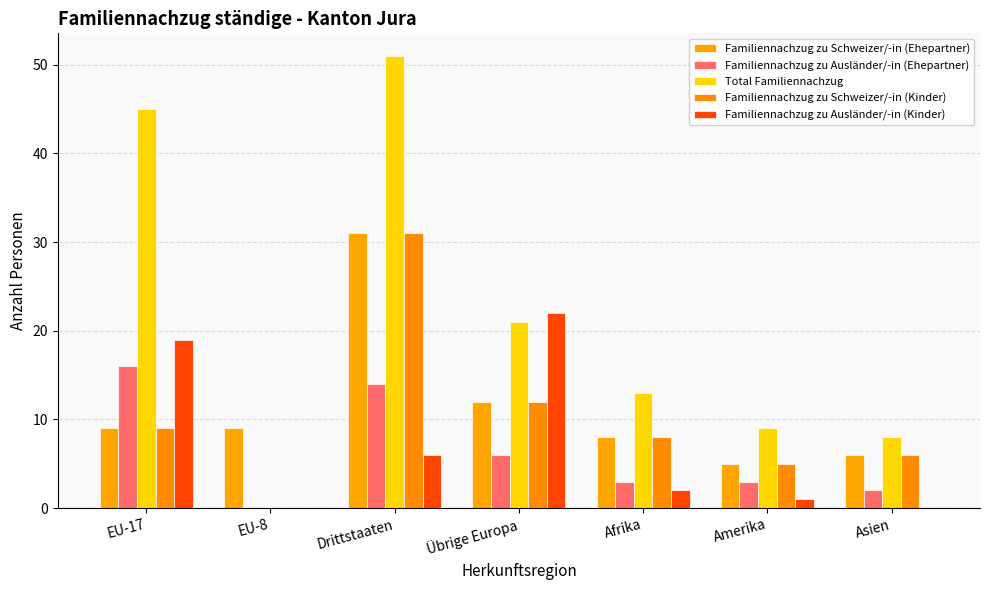

At which category is the sum across all series the highest?

Drittstaaten